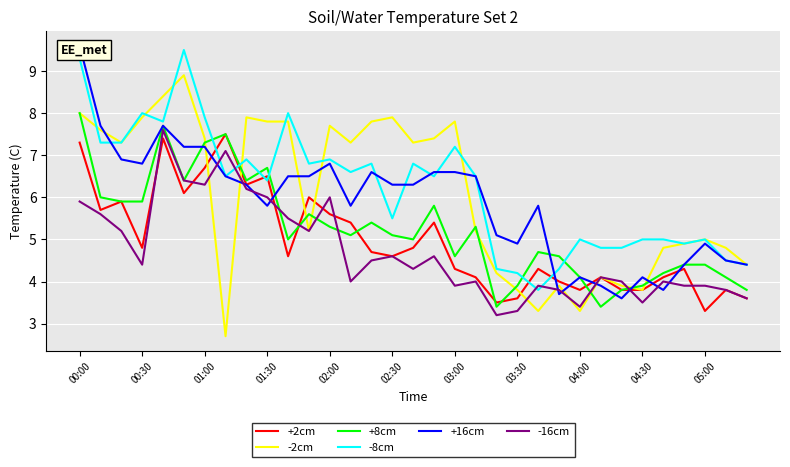

True or false: -8cm and -2cm intersect in this chart.

True